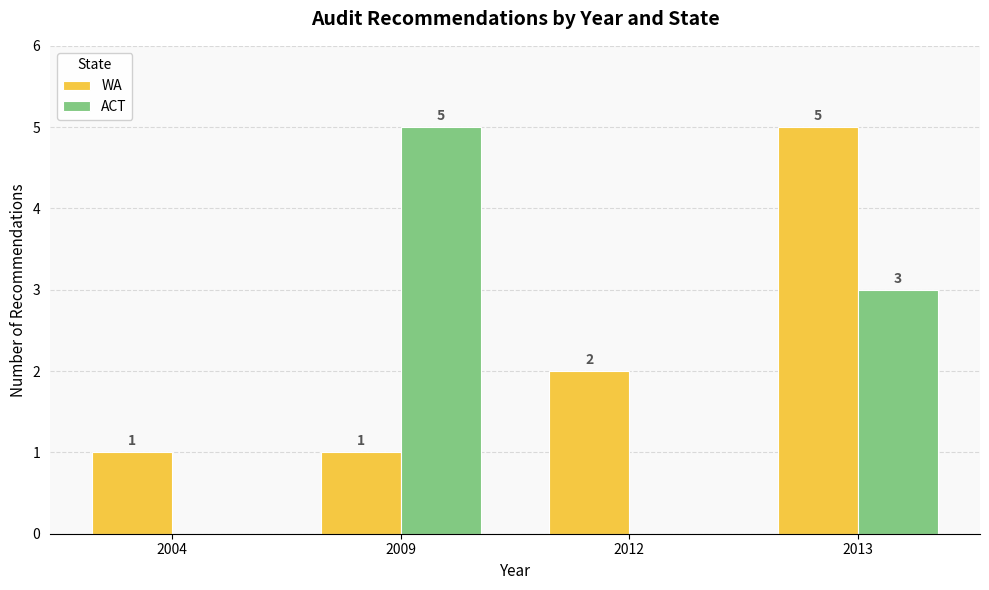

Count the number of categories in the chart.

4